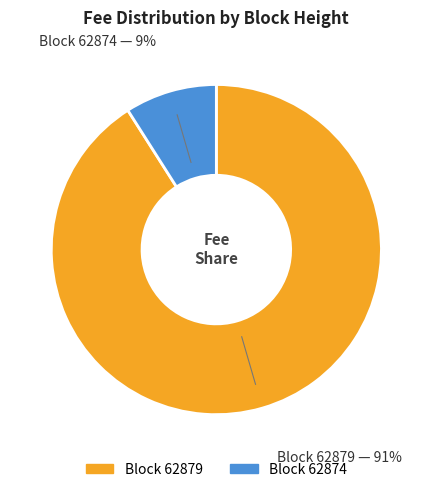

Is there any slice that represents more than half of the pie?

Yes